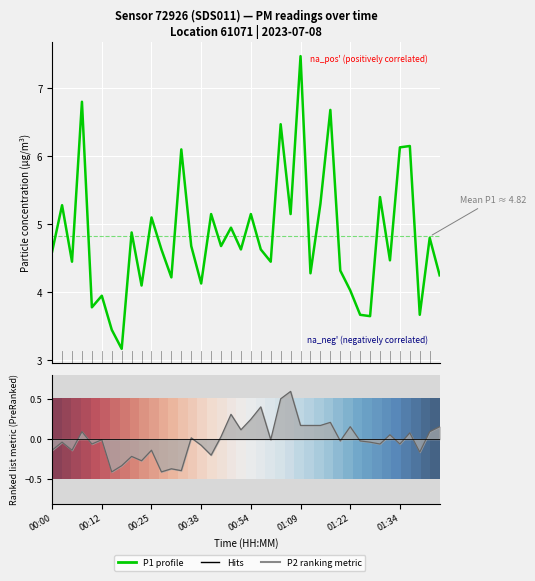

Is it true that P1 (PM10) equals 1.7 at 23?

False